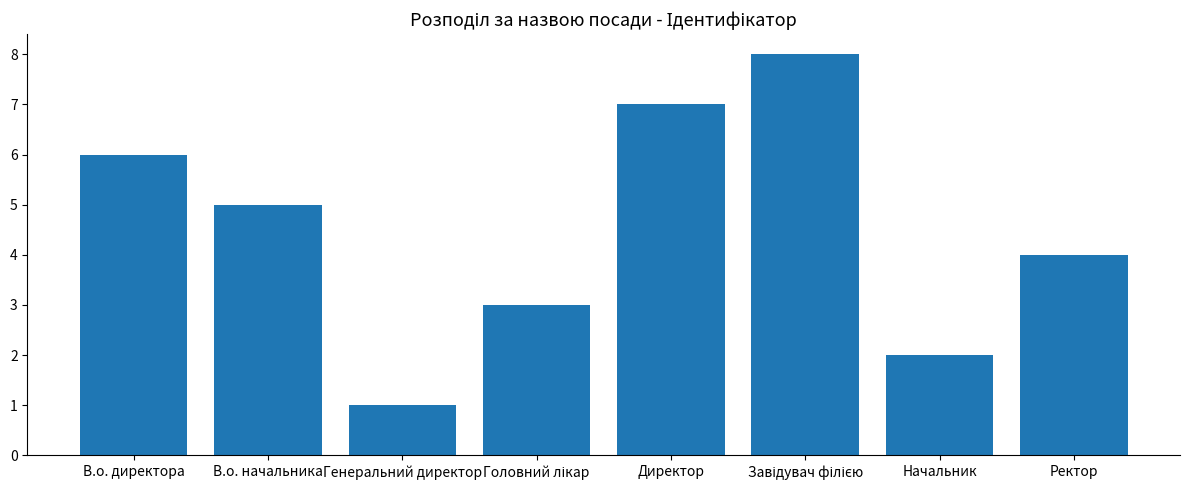

True or false: the data shows 7 at Директор.

True